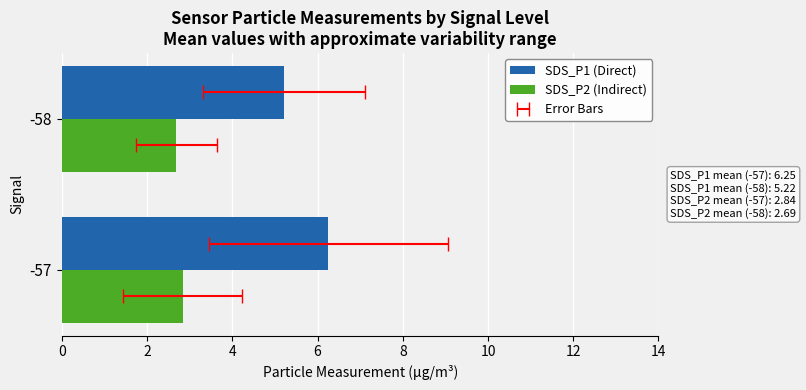

What are all the series names shown in the legend?

SDS_P1 (Direct), SDS_P2 (Indirect)